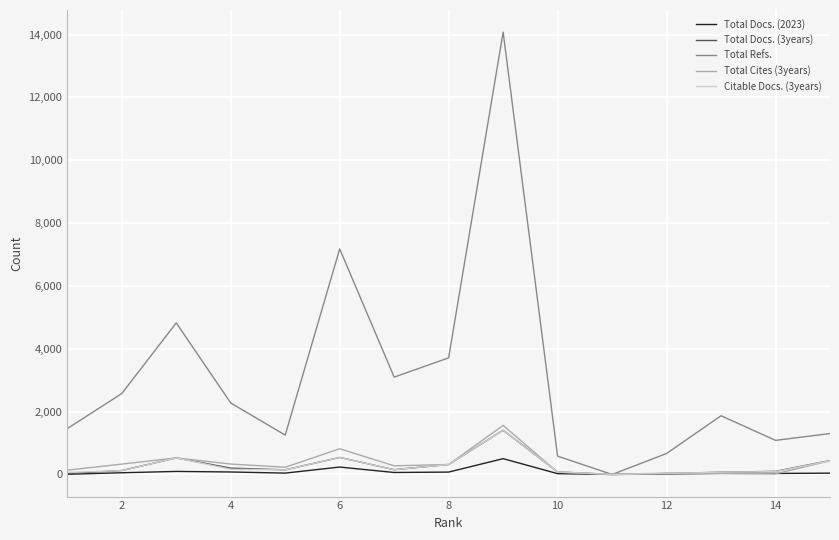

Which series has the largest total across all categories?

Total Refs.